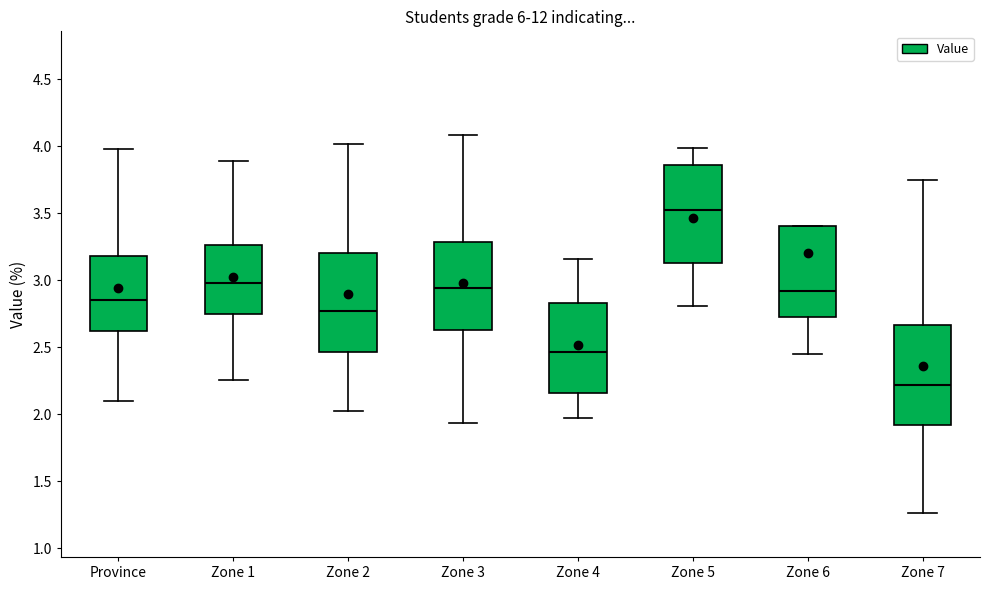

Reading left to right, read every box against the y-axis: the position of its median line, the range the box covers, and the ends of its whiskers. The values are not printed on the chart, so give them approximately, as read against the axis.

Province: median 2.85, box 2.60 to 3.20, whiskers 2.10 to 4.00
Zone 1: median 3.00, box 2.75 to 3.25, whiskers 2.25 to 3.90
Zone 2: median 2.75, box 2.45 to 3.20, whiskers 2.05 to 4.00
Zone 3: median 2.95, box 2.65 to 3.30, whiskers 1.95 to 4.10
Zone 4: median 2.45, box 2.15 to 2.85, whiskers 1.95 to 3.15
Zone 5: median 3.50, box 3.15 to 3.85, whiskers 2.80 to 4.00
Zone 6: median 2.90, box 2.70 to 3.40, whiskers 2.45 to 3.40
Zone 7: median 2.20, box 1.90 to 2.65, whiskers 1.25 to 3.75